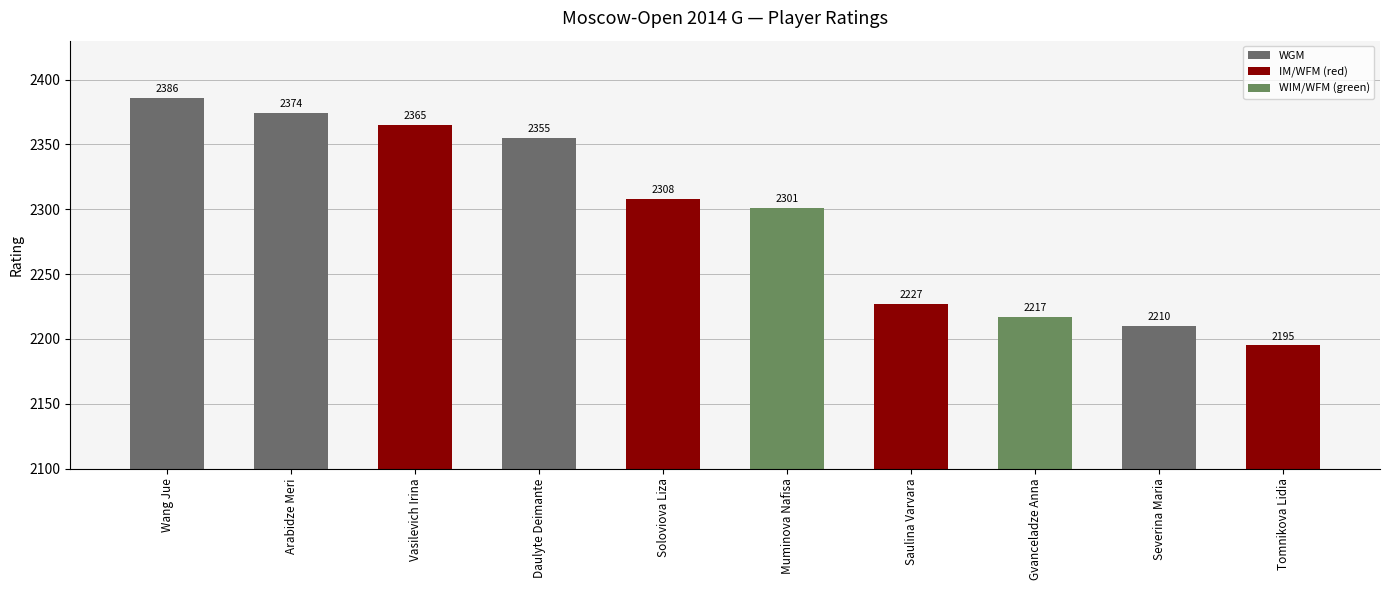

Count the number of categories in the chart.

10